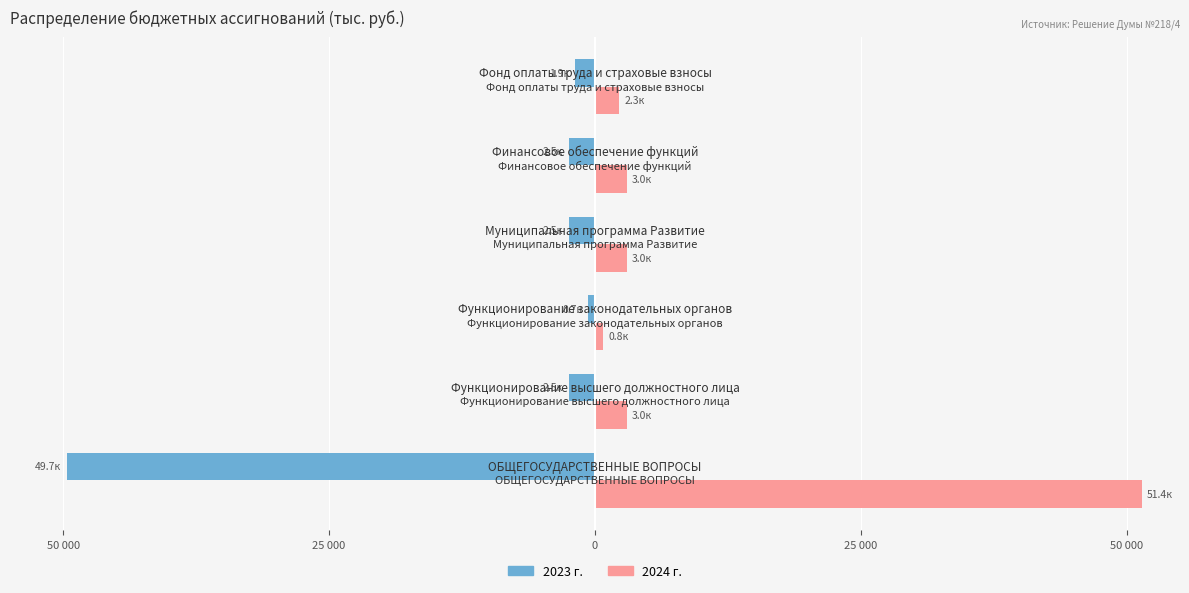

Which has a higher value, 25 000 or 25 000?

25 000